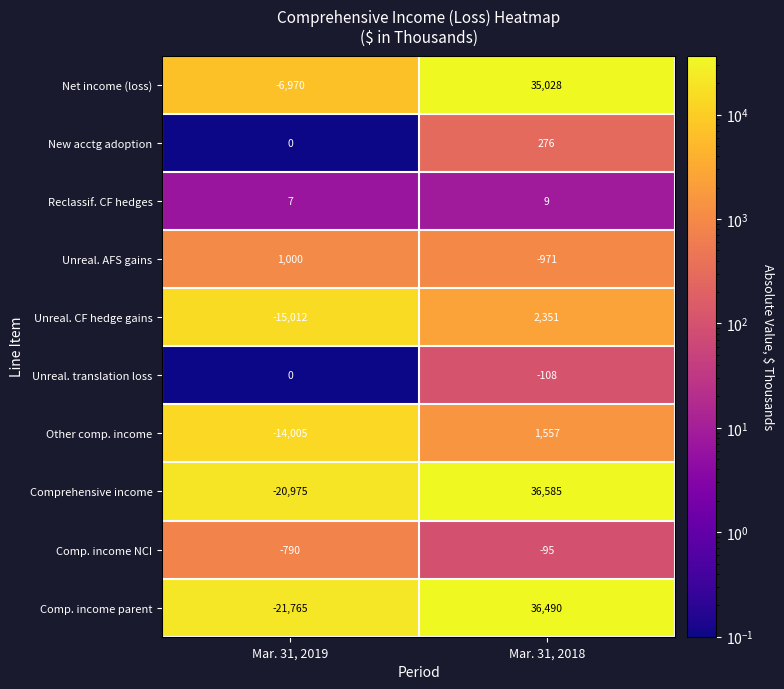

Is it true that Comprehensive income equals 36585 at Mar. 31, 2018?

True